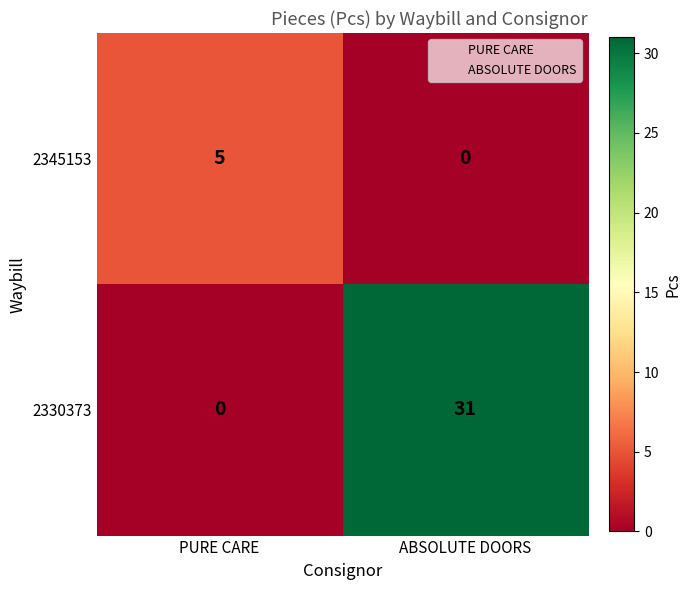

What is the greatest value displayed?

31